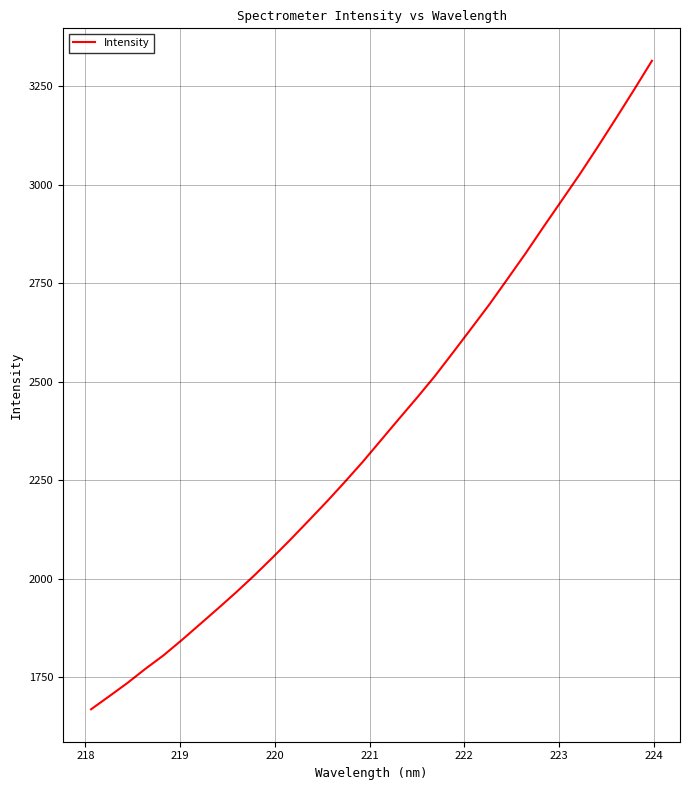

What is the greatest value displayed?

3314.4